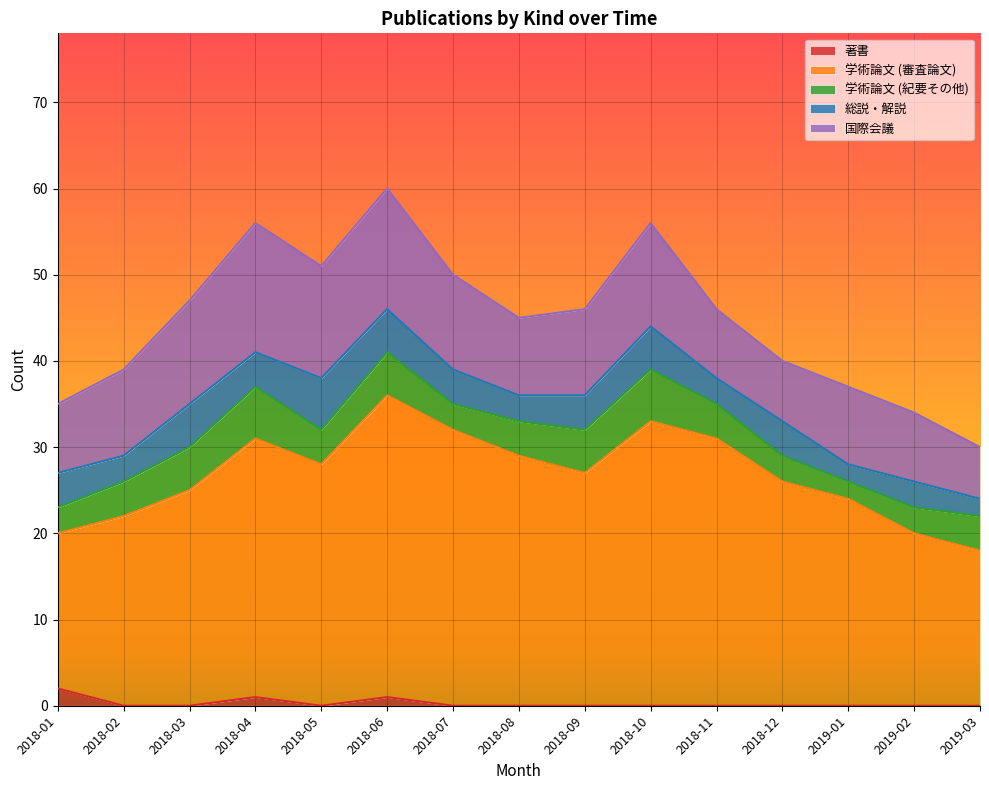

Which series has the largest range (max minus min)?

学術論文 (審査論文)